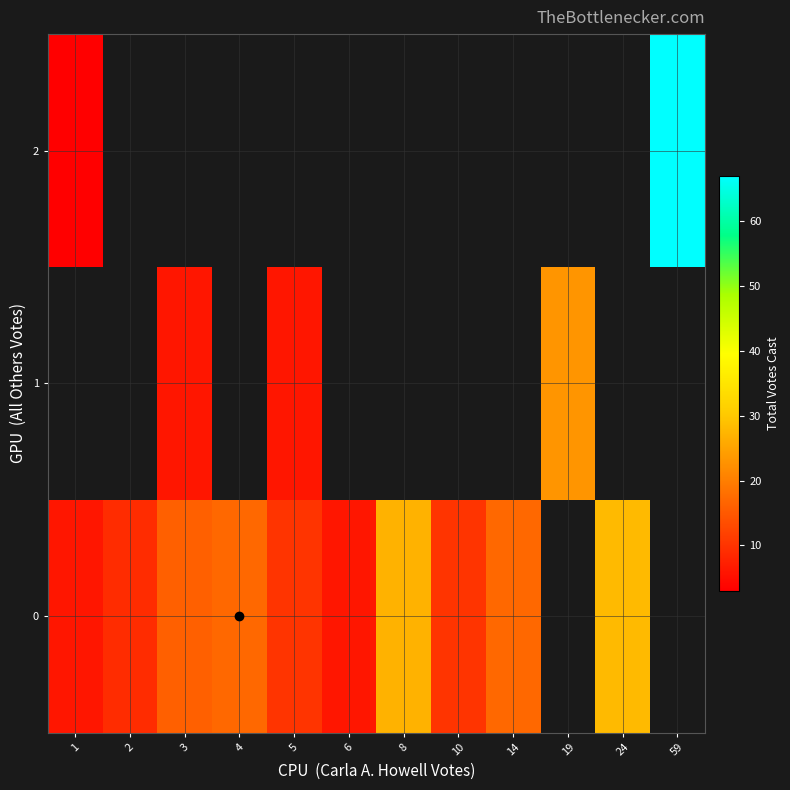

Is it true that 0 equals 13.4 at 10?

False